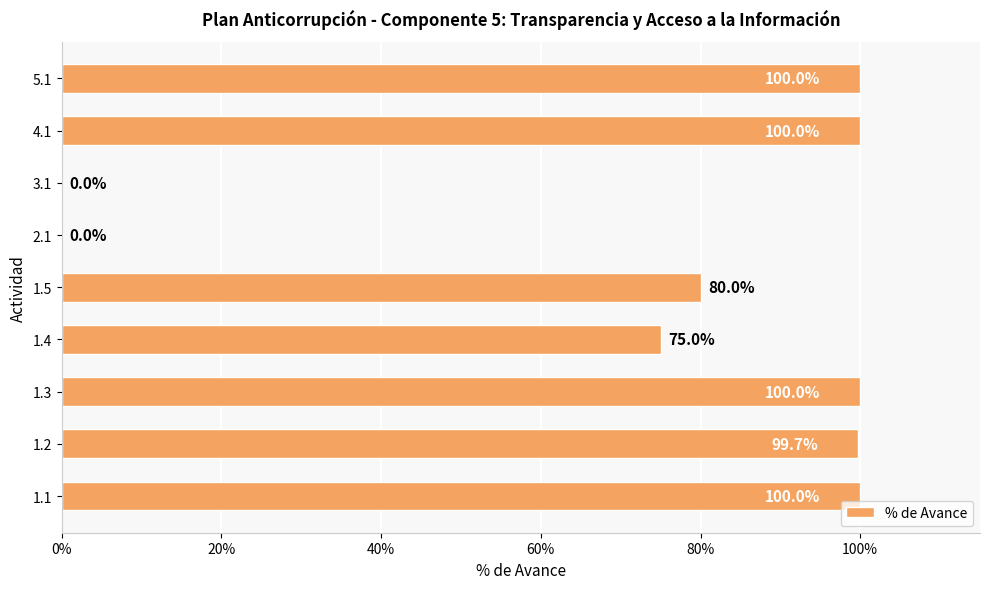

How many values exceed 0?

7